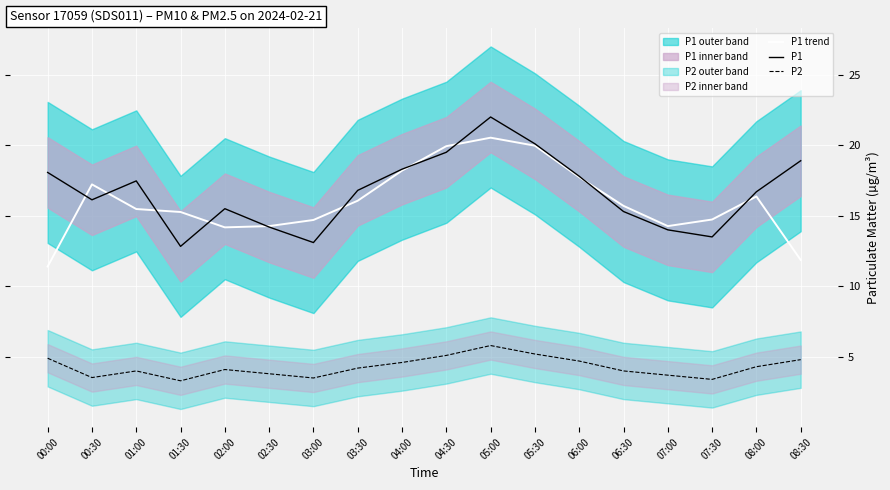

Reading right to left, transcribe all the data shown in this chart.

P1 trend: 08:30=11.9	08:00=16.4	07:30=14.7	07:00=14.3	06:30=15.7	06:00=17.7	05:30=20.0	05:00=20.5	04:30=19.9	04:00=18.2	03:30=16.1	03:00=14.7	02:30=14.3	02:00=14.2	01:30=15.3	01:00=15.5	00:30=17.2	00:00=11.4
P1: 08:30=18.9	08:00=16.7	07:30=13.5	07:00=14.0	06:30=15.3	06:00=17.8	05:30=20.1	05:00=22.0	04:30=19.5	04:00=18.3	03:30=16.8	03:00=13.1	02:30=14.2	02:00=15.5	01:30=12.8	01:00=17.5	00:30=16.1	00:00=18.1
P2: 08:30=4.8	08:00=4.3	07:30=3.4	07:00=3.7	06:30=4.0	06:00=4.7	05:30=5.2	05:00=5.8	04:30=5.1	04:00=4.6	03:30=4.2	03:00=3.5	02:30=3.8	02:00=4.1	01:30=3.3	01:00=4.0	00:30=3.5	00:00=4.9